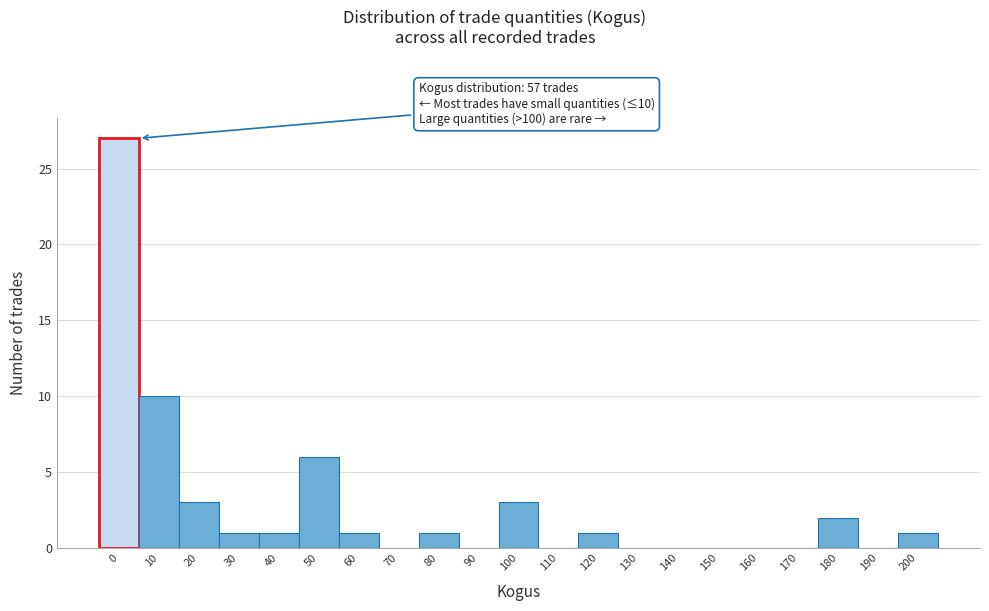

Reading left to right, transcribe all the data shown in this chart.

0=27	10=10	20=3	30=1	40=1	50=6	60=1	70=0	80=1	90=0	100=3	110=0	120=1	130=0	140=0	150=0	160=0	170=0	180=2	190=0	200=1